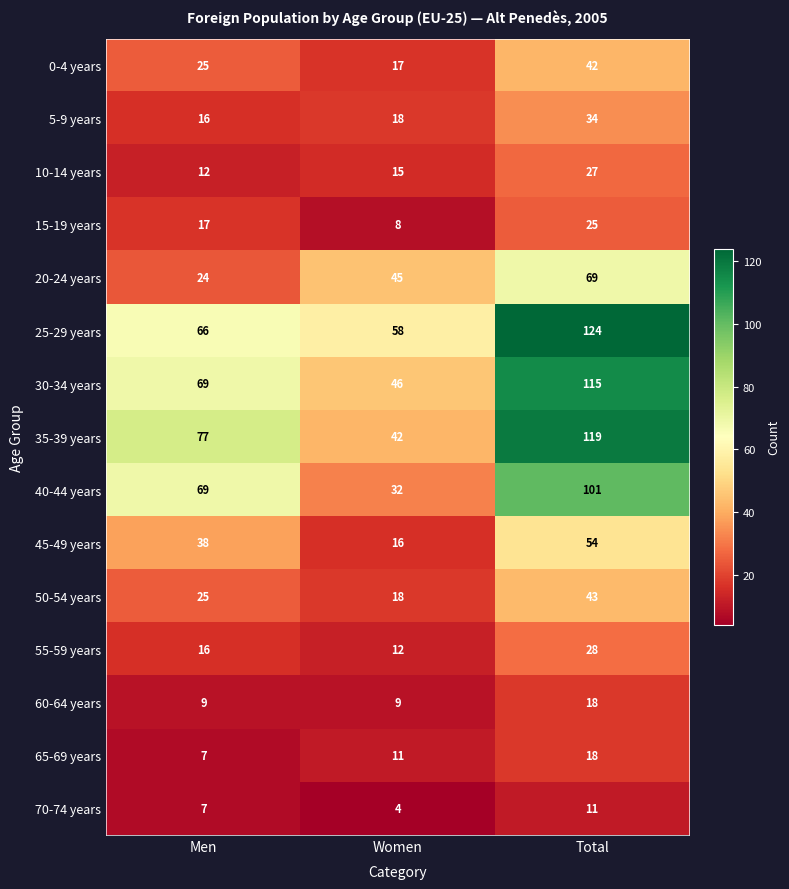

Count the number of categories in the chart.

3